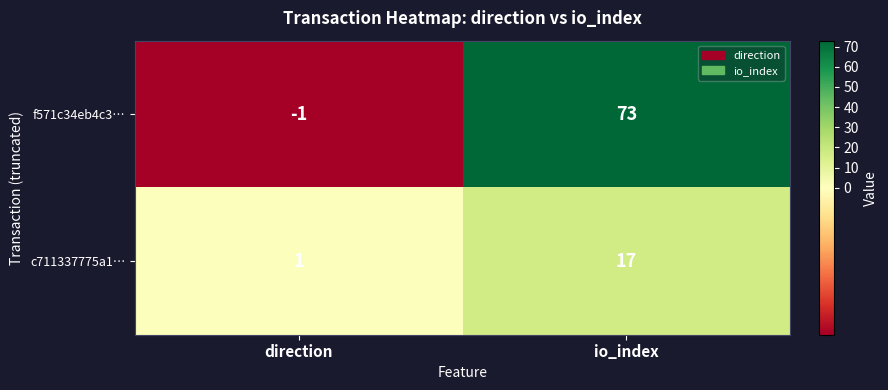

The f571c34eb4c3… series shows 0 at direction. True or false?

False